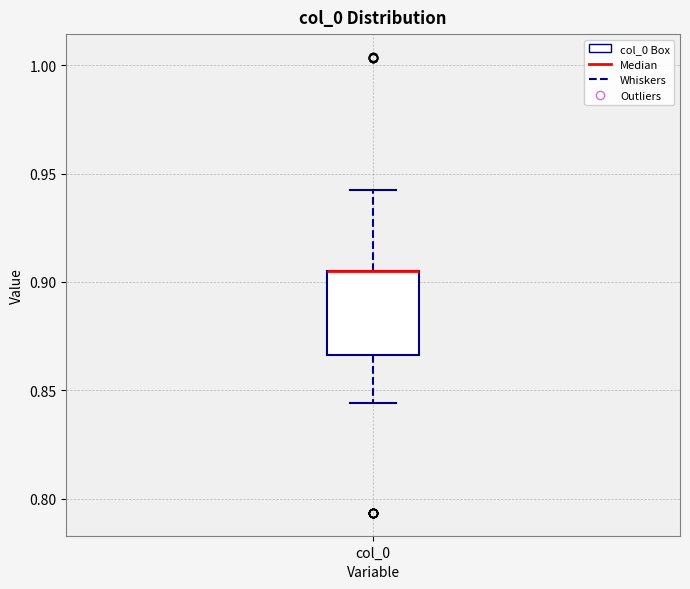

Where is the upper edge of the box for col_0 on the y-axis? The values are not printed on the chart, so give them approximately, as read against the axis.

0.905